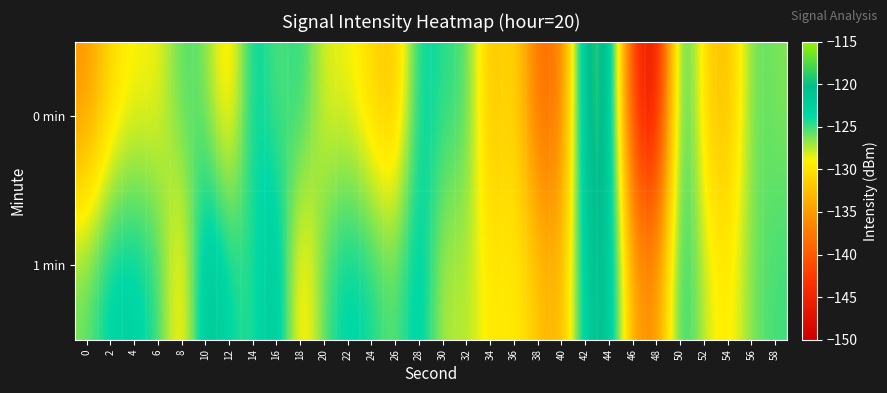

What is the total value across all series at 2?

-253.5